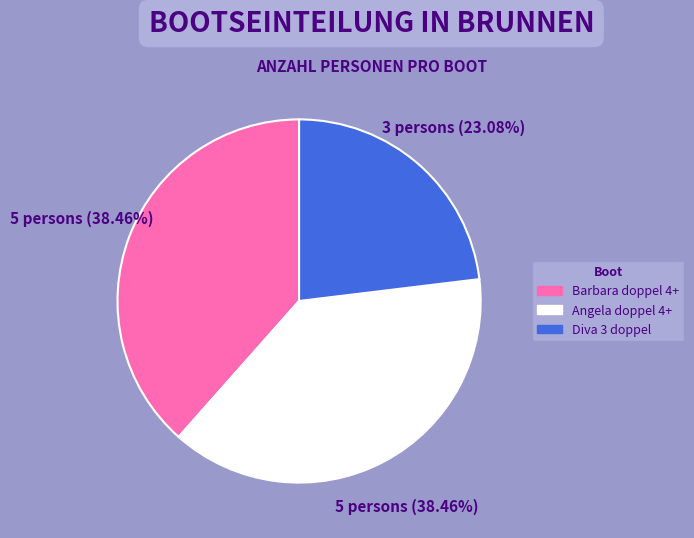

Which slice is the smallest?

Diva 3 doppel